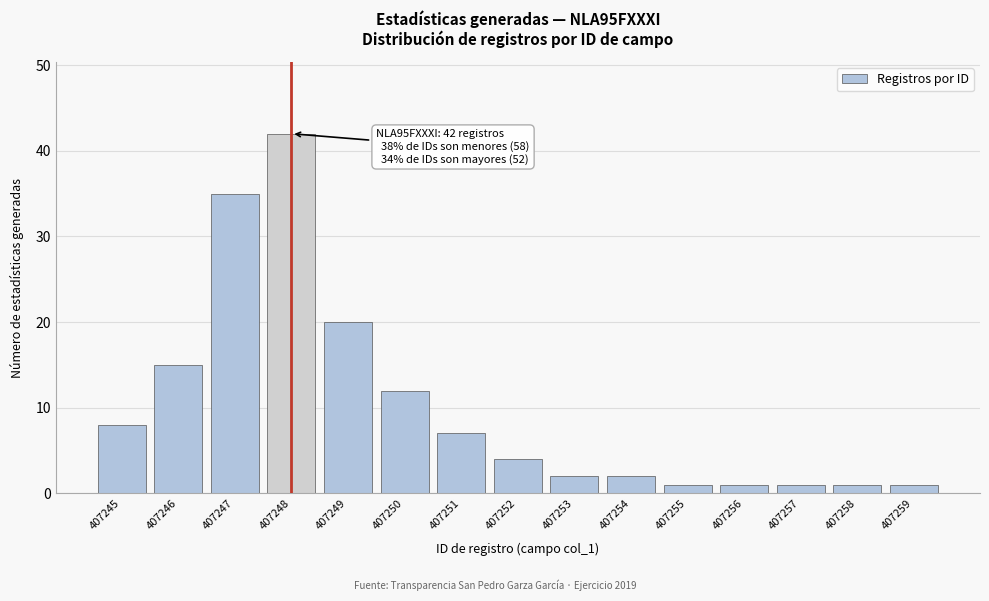

Reading left to right, extract all data points from this chart.

407245=8	407246=15	407247=35	407248=42	407249=20	407250=12	407251=7	407252=4	407253=2	407254=2	407255=1	407256=1	407257=1	407258=1	407259=1